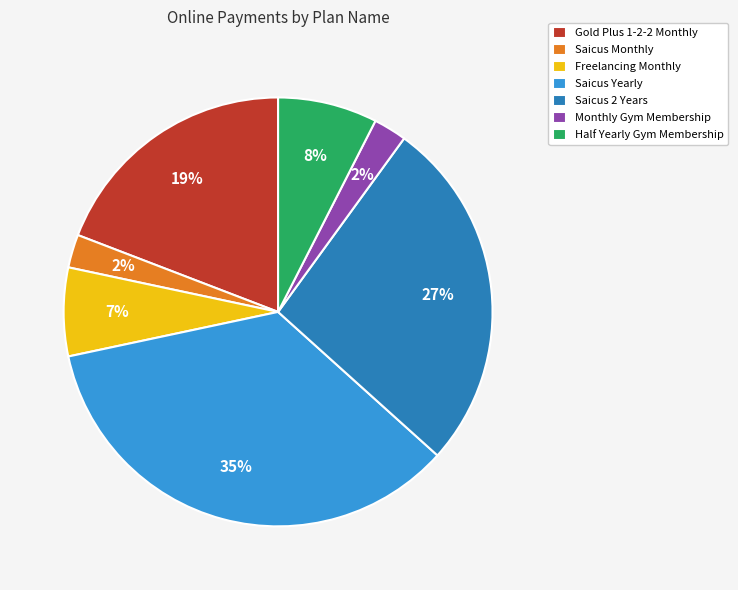

To the nearest percent, what is the difference between the largest and smallest slice percentages?

33%